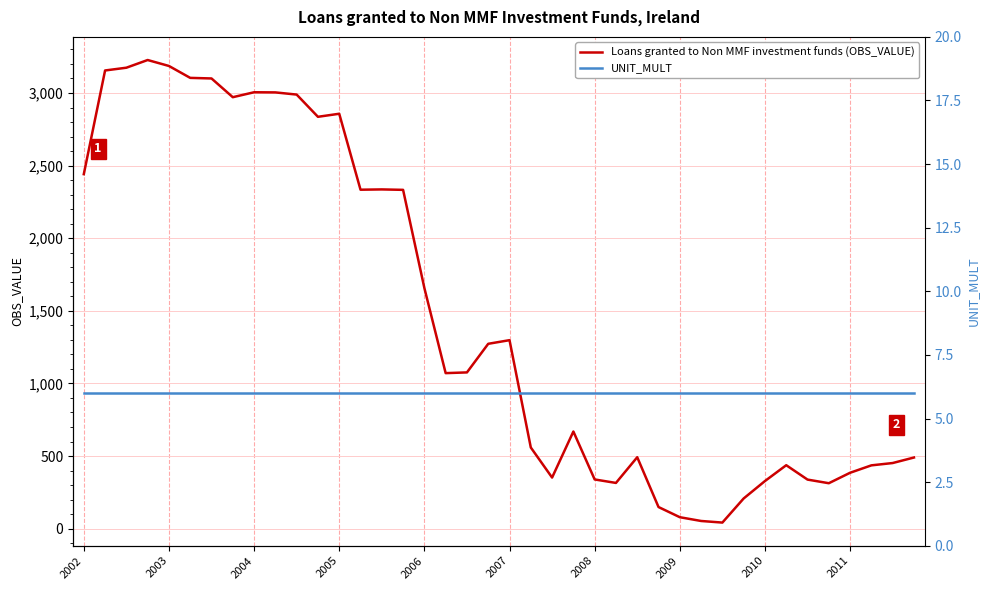

What is the approximate value of UNIT_MULT at 15?

6